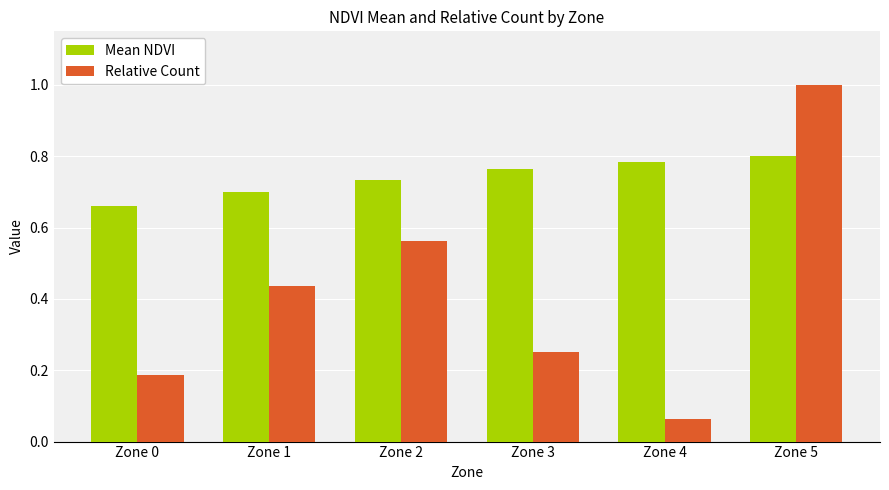

Which series has the widest spread of values?

Relative Count